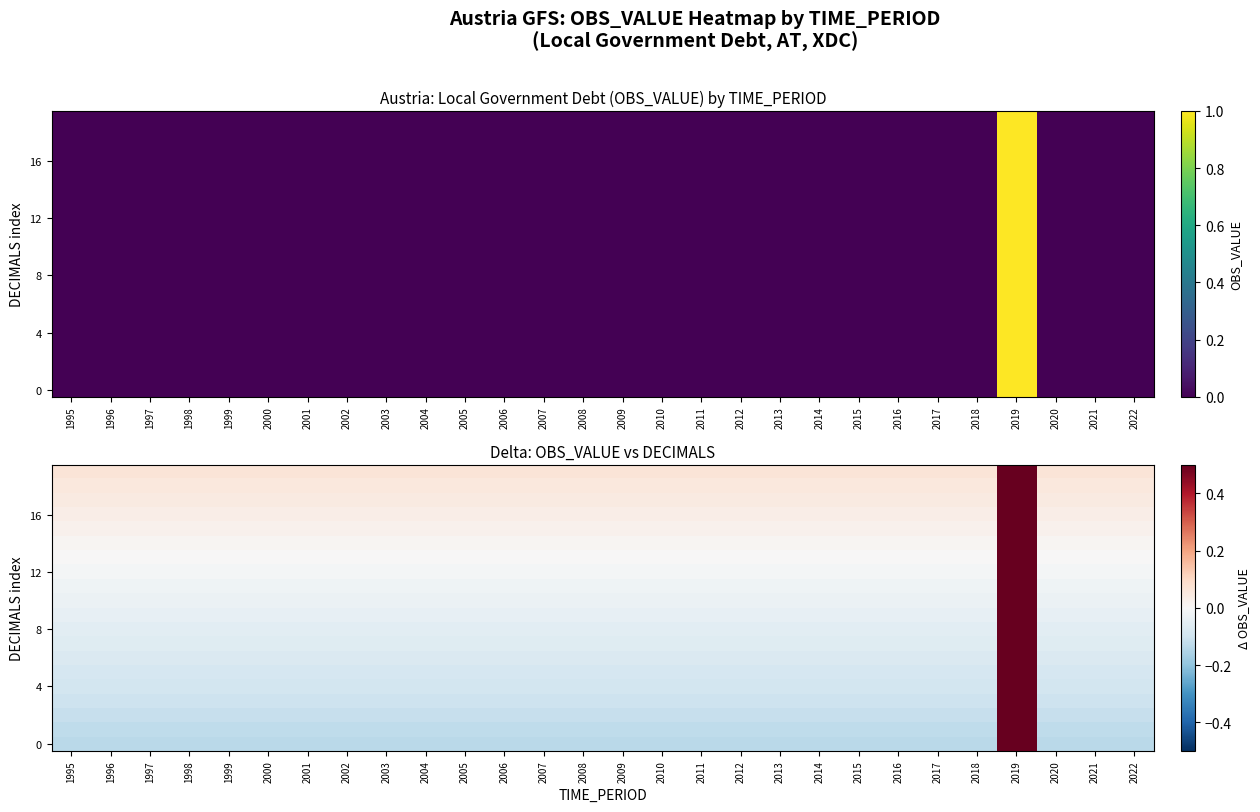

What is the sum of the 0 values at 2009 and 1997?

-0.3